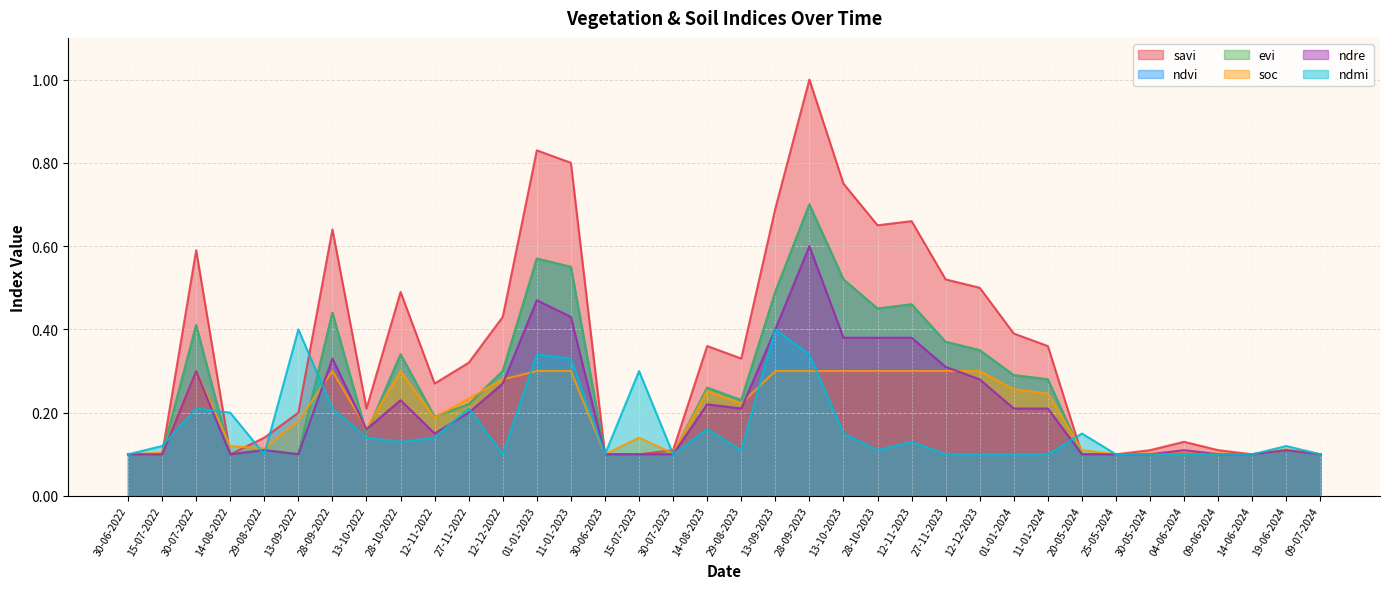

Reading left to right, what are all the values shown in this chart?

savi: 0.1	0.1	0.6	0.1	0.1	0.2	0.6	0.2	0.5	0.3	0.3	0.4	0.8	0.8	0.1	0.1	0.1	0.4	0.3	0.7	1.0	0.8	0.7	0.7	0.5	0.5	0.4	0.4	0.1	0.1	0.1	0.1	0.1	0.1	0.1	0.1
ndvi: 0.1	0.1	0.4	0.1	0.1	0.1	0.4	0.1	0.3	0.2	0.2	0.3	0.6	0.6	0.1	0.1	0.1	0.3	0.2	0.5	0.7	0.5	0.5	0.5	0.4	0.3	0.3	0.3	0.1	0.1	0.1	0.1	0.1	0.1	0.1	0.1
evi: 0.1	0.1	0.4	0.1	0.1	0.1	0.4	0.1	0.3	0.2	0.2	0.3	0.6	0.6	0.1	0.1	0.1	0.3	0.2	0.5	0.7	0.5	0.5	0.5	0.4	0.3	0.3	0.3	0.1	0.1	0.1	0.1	0.1	0.1	0.1	0.1
soc: 0.1	0.1	0.3	0.1	0.1	0.2	0.3	0.2	0.3	0.2	0.2	0.3	0.3	0.3	0.1	0.1	0.1	0.3	0.2	0.3	0.3	0.3	0.3	0.3	0.3	0.3	0.3	0.2	0.1	0.1	0.1	0.1	0.1	0.1	0.1	0.1
ndre: 0.1	0.1	0.3	0.1	0.1	0.1	0.3	0.2	0.2	0.1	0.2	0.3	0.5	0.4	0.1	0.1	0.1	0.2	0.2	0.4	0.6	0.4	0.4	0.4	0.3	0.3	0.2	0.2	0.1	0.1	0.1	0.1	0.1	0.1	0.1	0.1
ndmi: 0.1	0.1	0.2	0.2	0.1	0.4	0.2	0.1	0.1	0.1	0.2	0.1	0.3	0.3	0.1	0.3	0.1	0.2	0.1	0.4	0.3	0.1	0.1	0.1	0.1	0.1	0.1	0.1	0.1	0.1	0.1	0.1	0.1	0.1	0.1	0.1